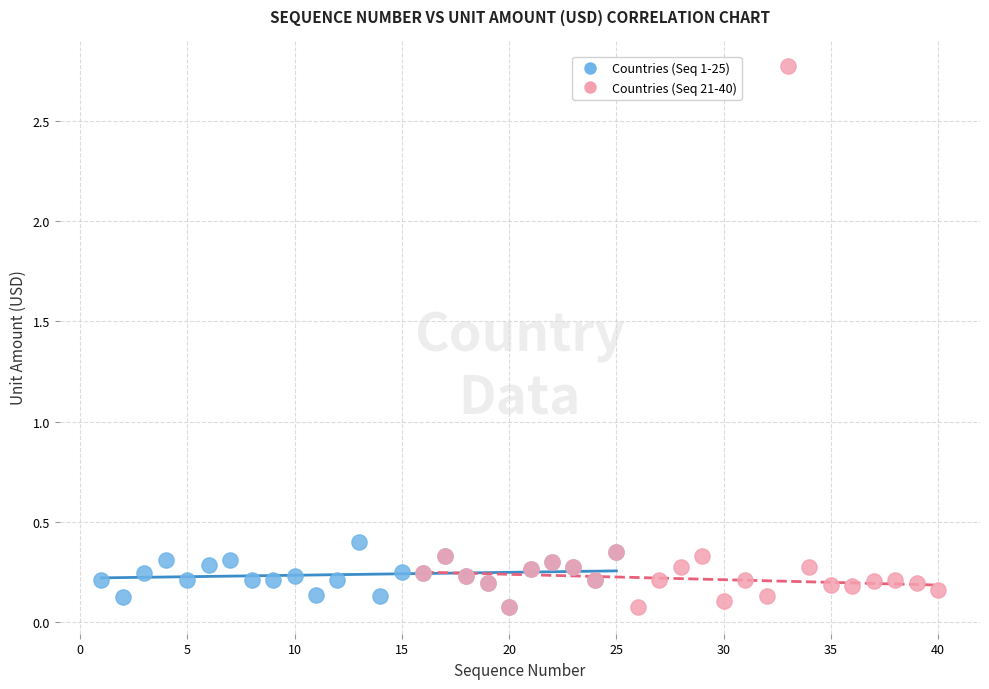

Which series contains the highest Y value?

Countries (Seq 21-40)